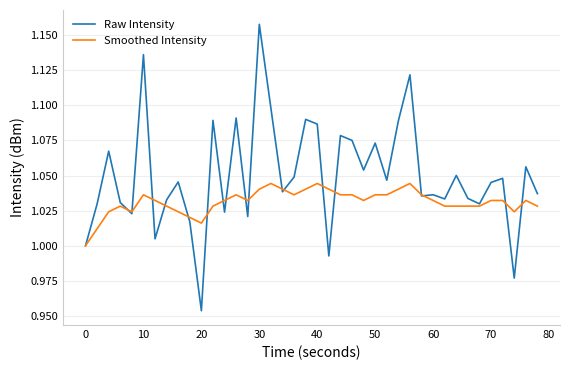

Which series has the largest total across all categories?

Raw Intensity